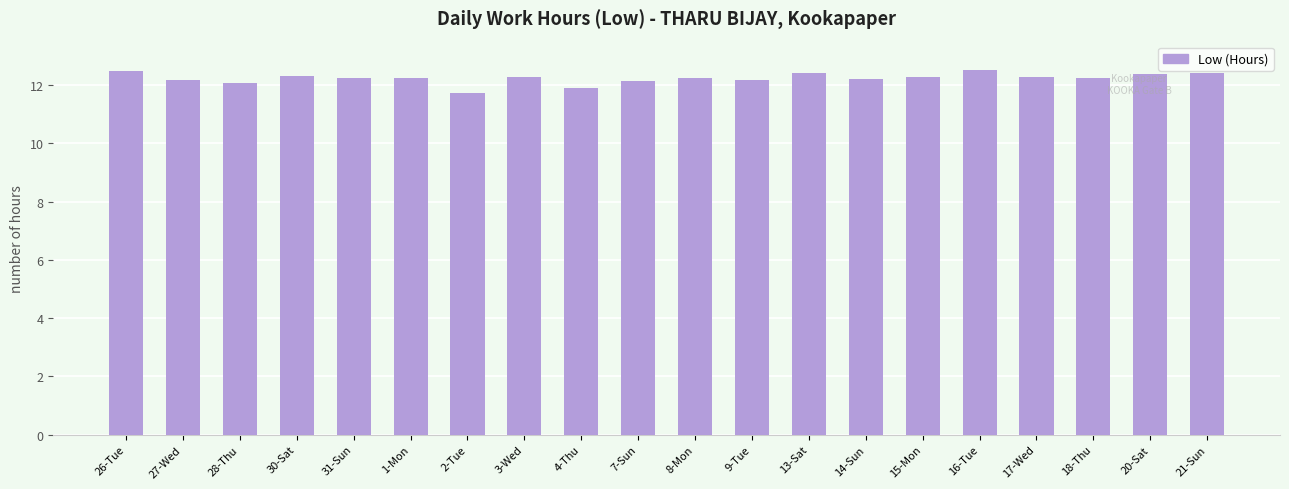

What is the greatest value displayed?

12.5